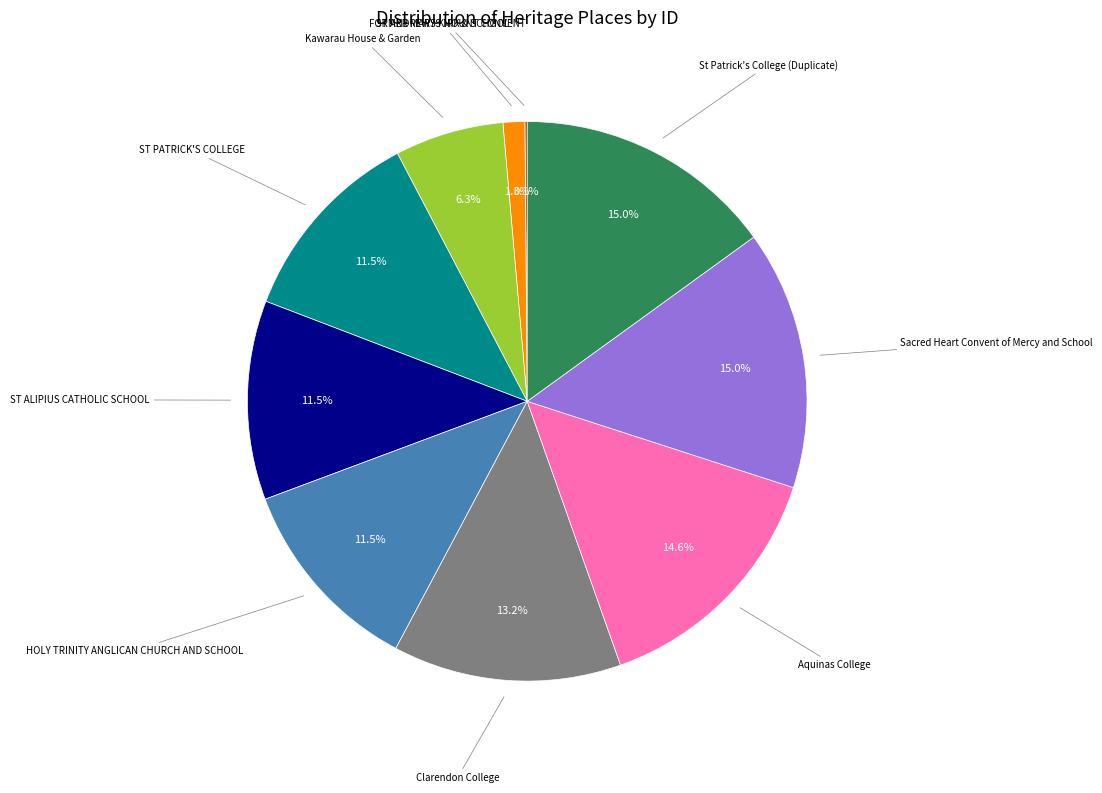

Is there any slice that represents more than half of the pie?

No